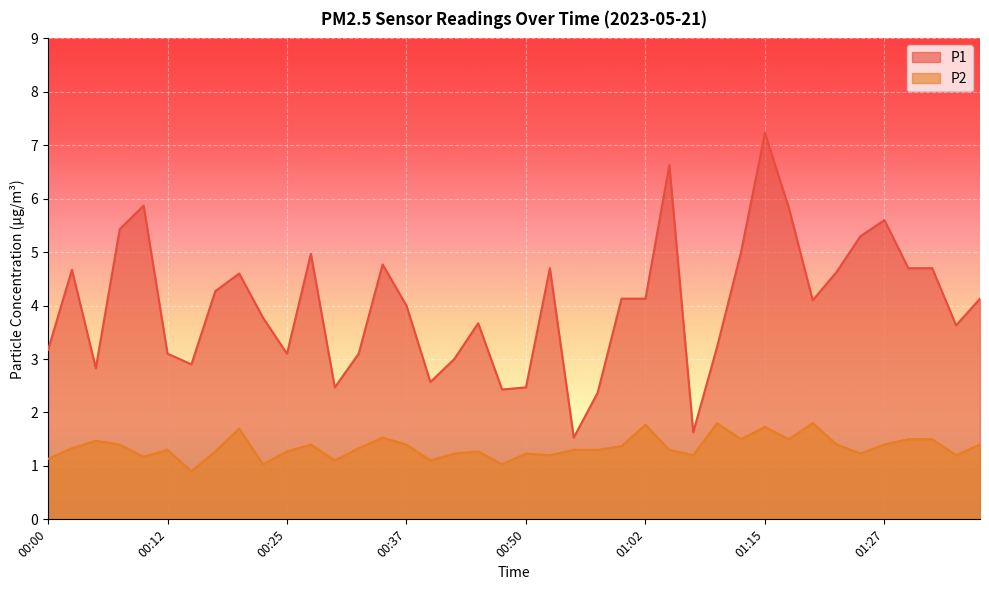

How many data points does each series have?

40